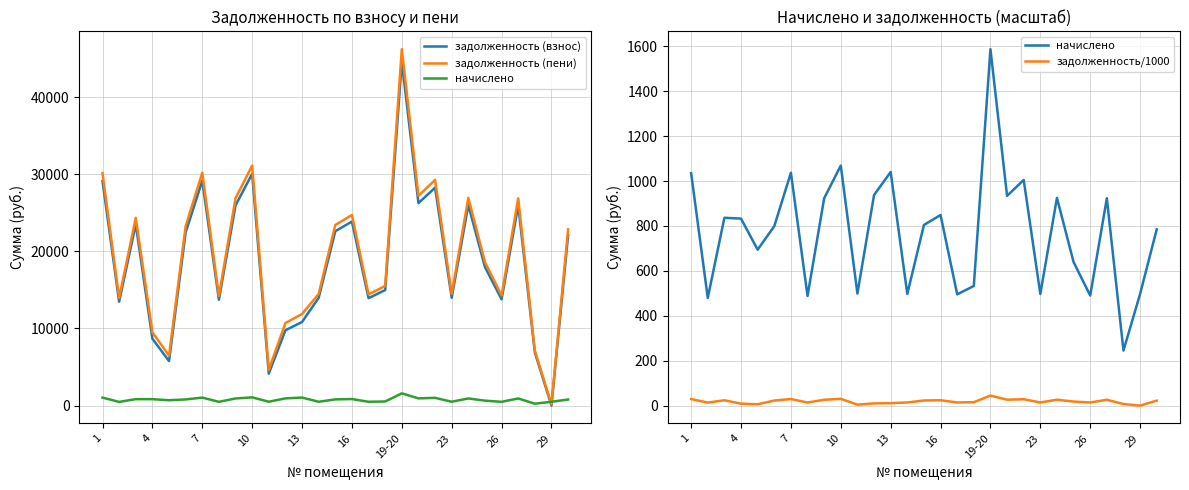

Rank the series by their maximum value, from lowest to highest.

задолженность/1000, начислено, задолженность (взнос), задолженность (пени)